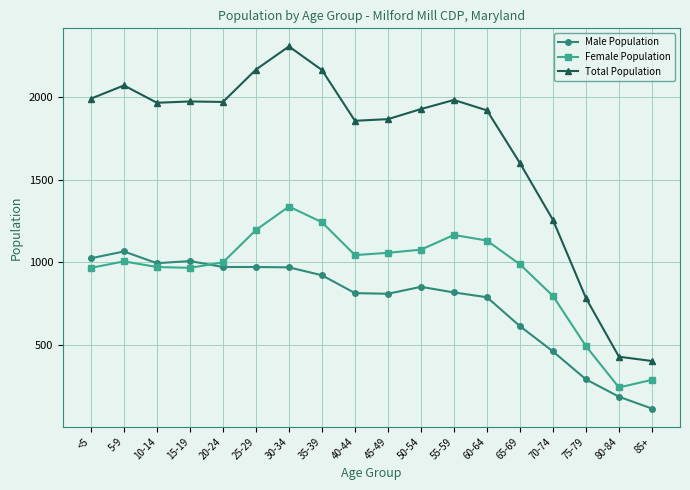

What is the difference between the highest and lowest values at 20-24?

999